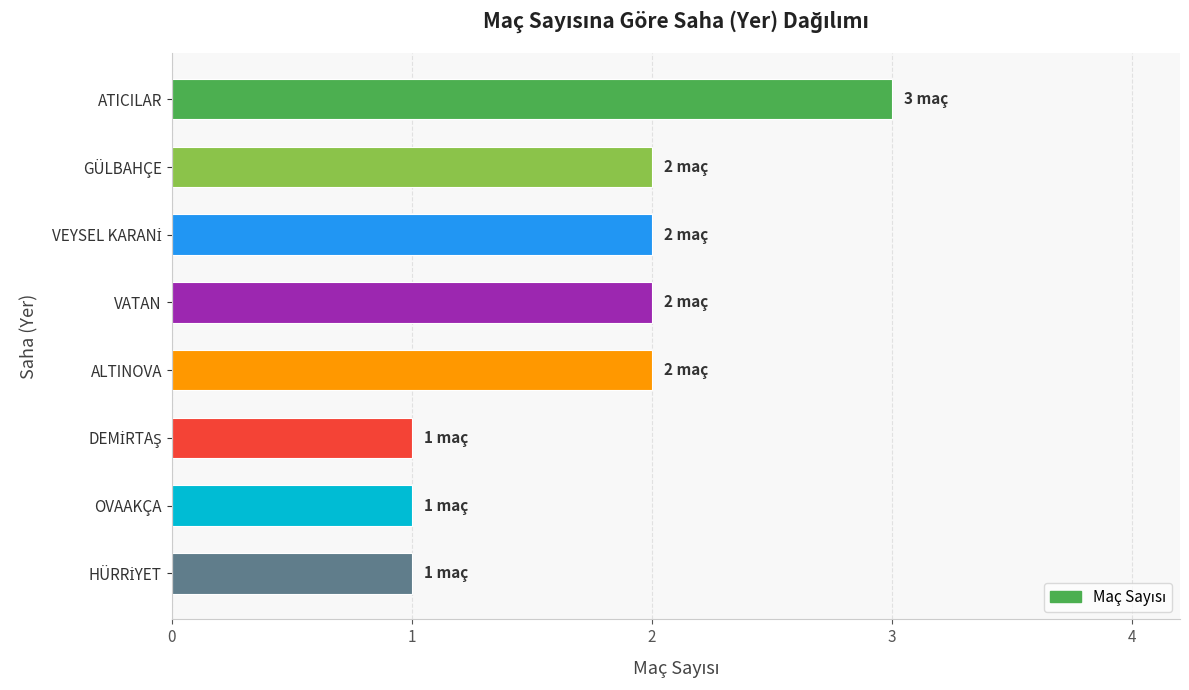

Is it true that the value at OVAAKÇA is 0?

False